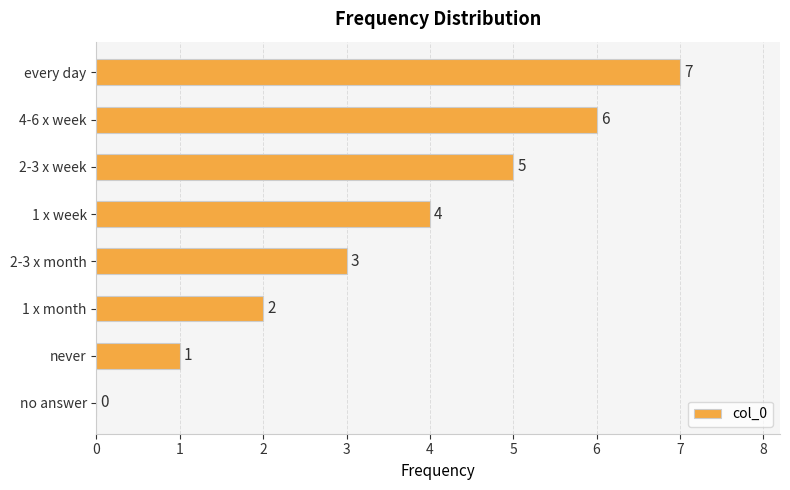

The value at 2-3 x week is 7. True or false?

False